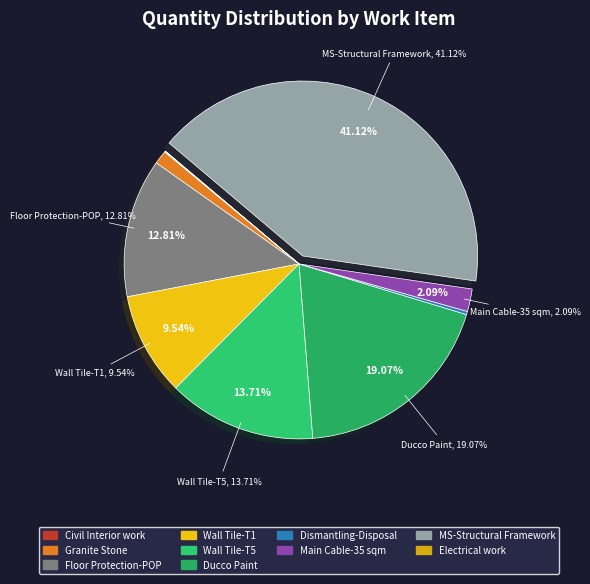

Between Wall Tile-T5 and Electrical work, which is larger?

Wall Tile-T5